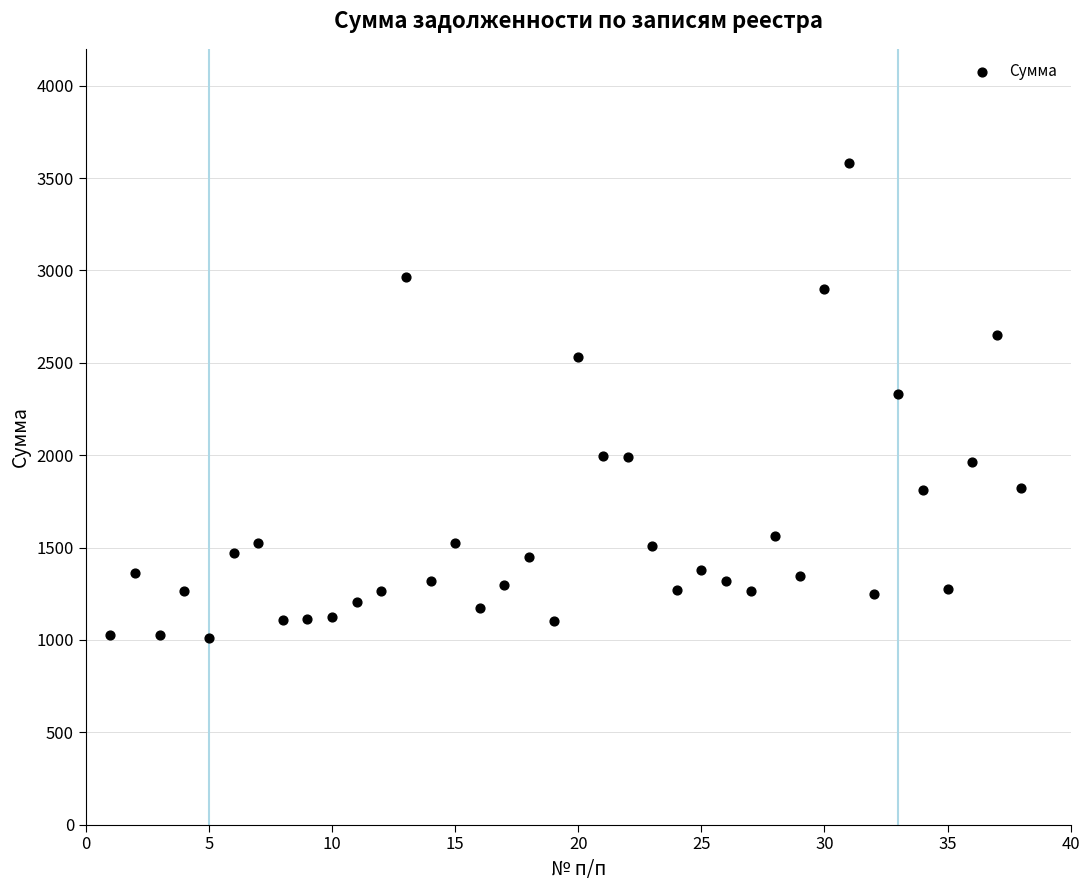

What is the range of Y values (max minus min)?

2574.8